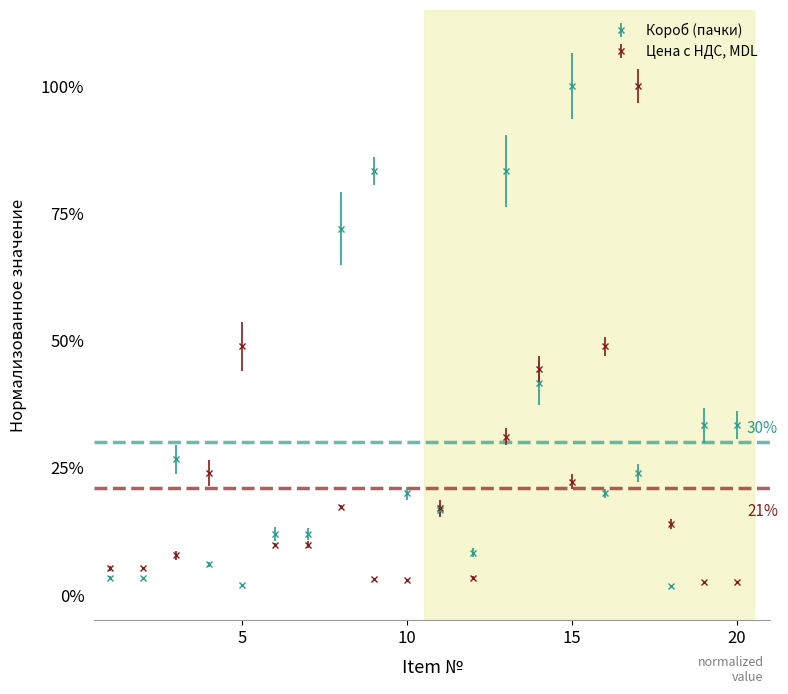

Does the chart display data point markers on the line(s)?

Yes